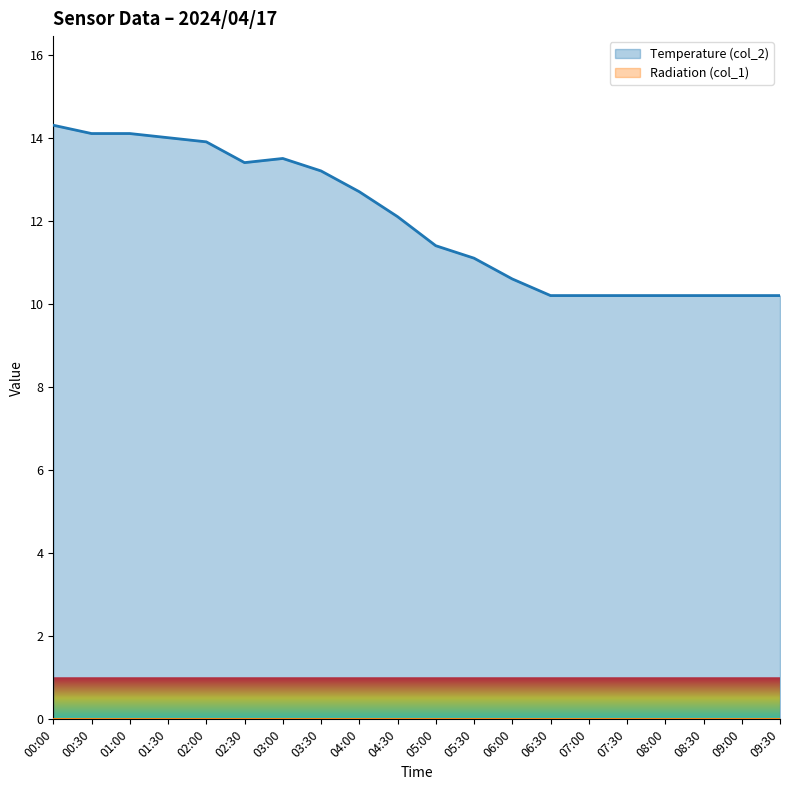

How many series are shown in this chart?

2